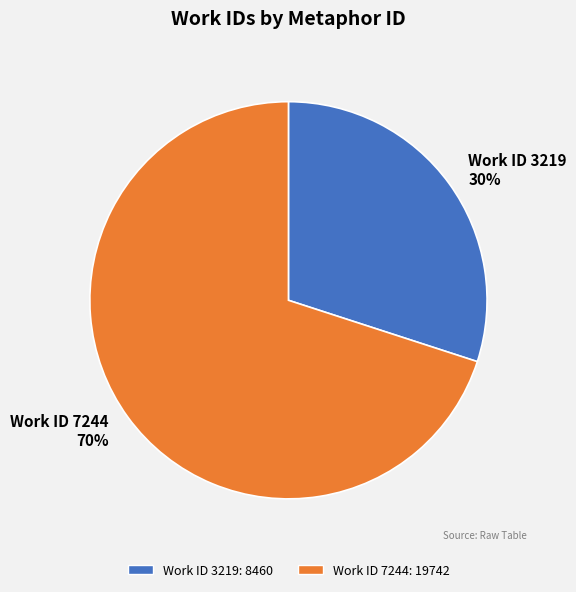

What is the change in value from 3219 to 7244?

+11282